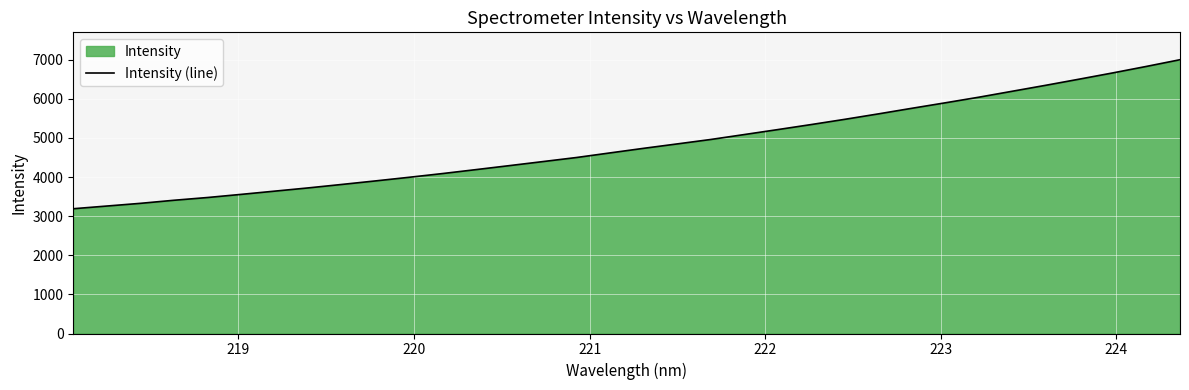

What is the difference between the maximum and minimum values?

3811.2